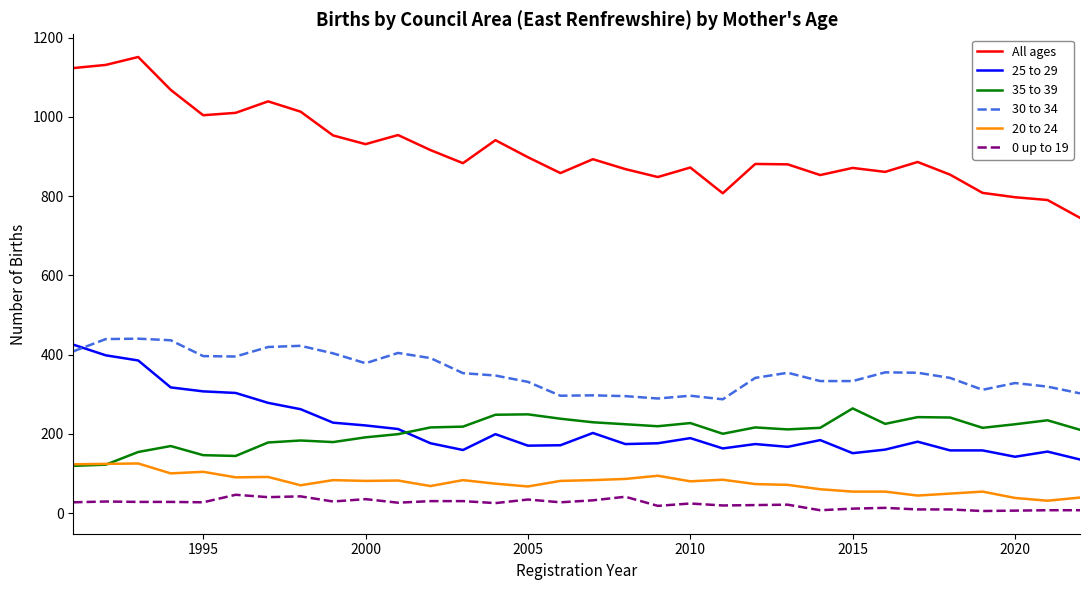

Which series has the largest total across all categories?

All ages